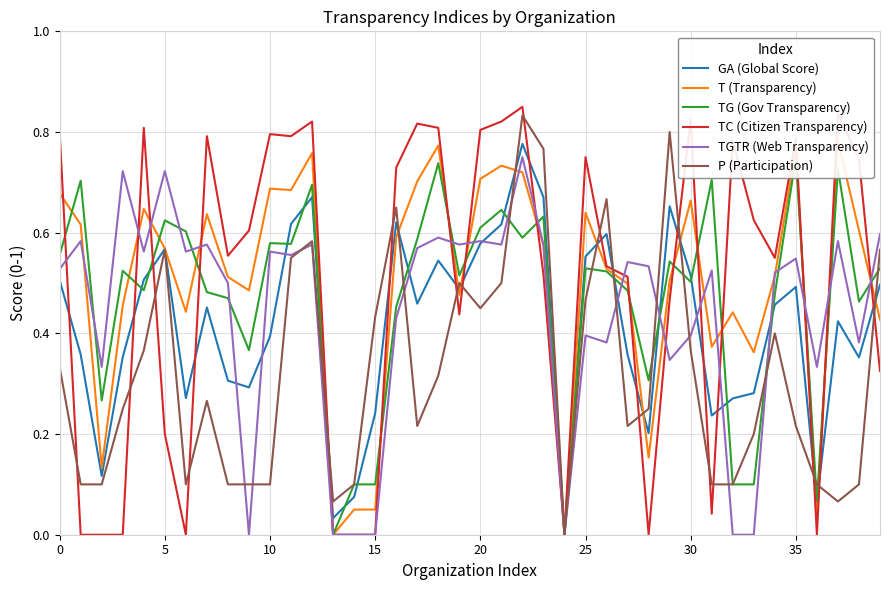

Between 33 and 34, which series saw the biggest shift?

TGTR (Web Transparency)